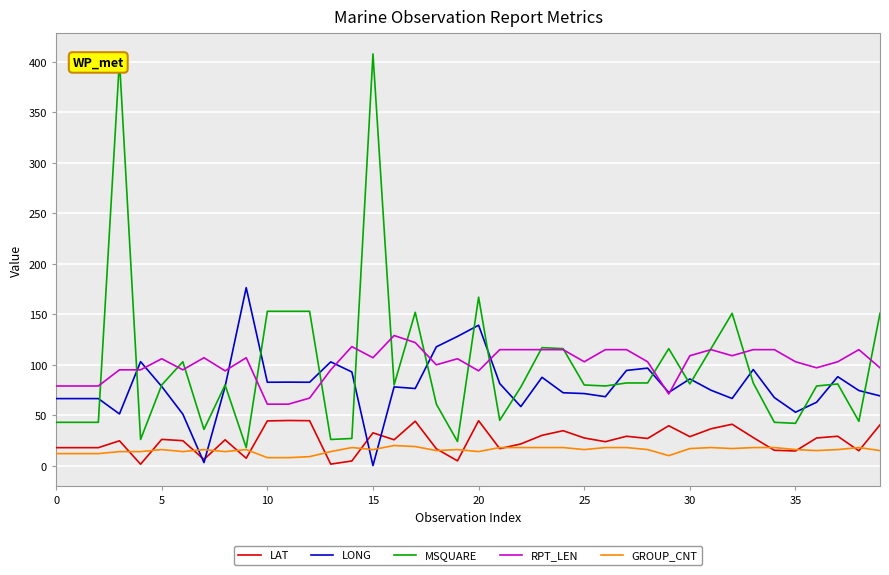

Which series has the largest range (max minus min)?

MSQUARE